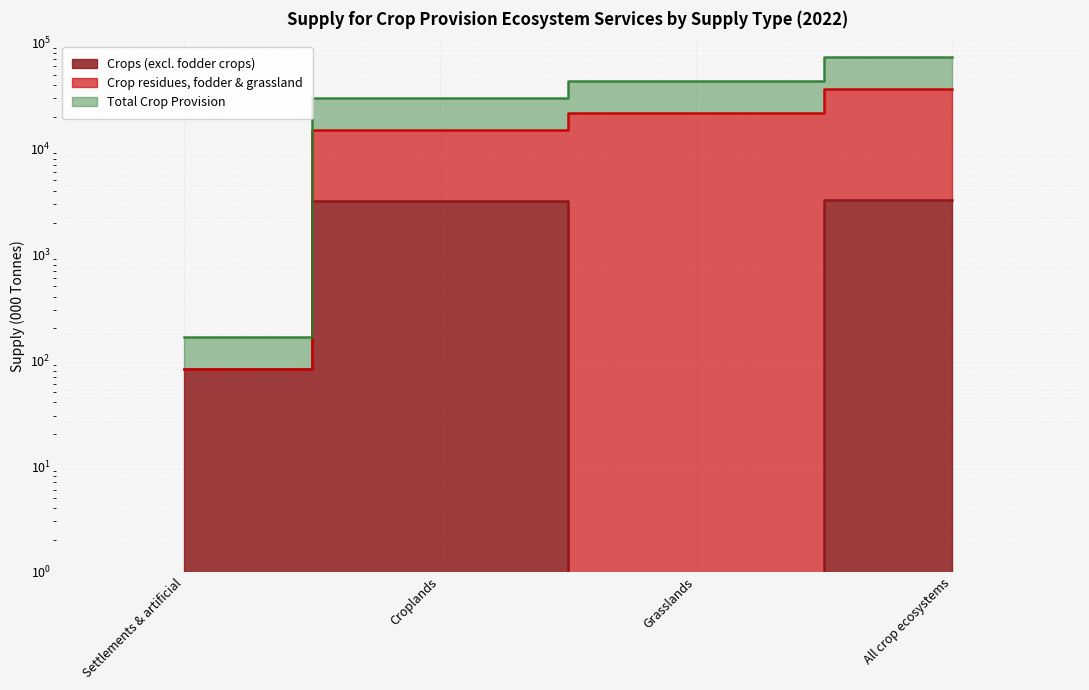

Which series has the widest spread of values?

Total Crop Provision